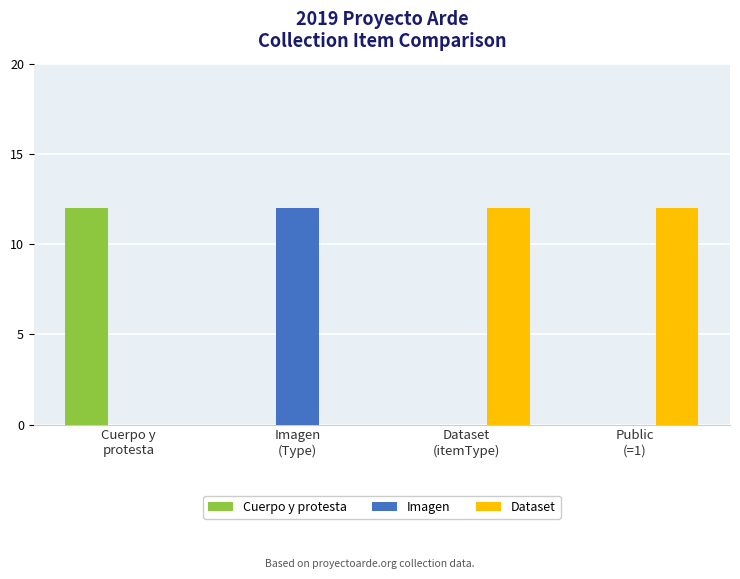

Which series has the largest total across all categories?

Dataset